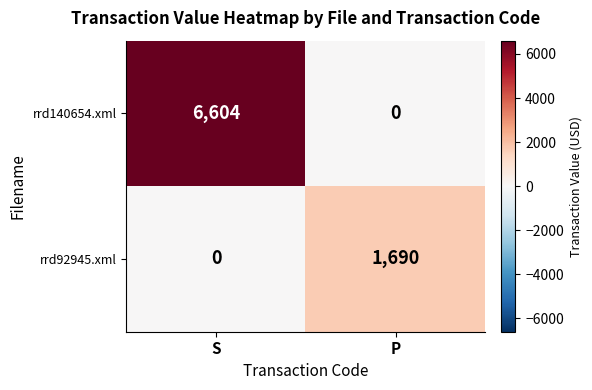

Reading left to right, transcribe all the data shown in this chart.

rrd140654.xml: 6604	0
rrd92945.xml: 0	1690